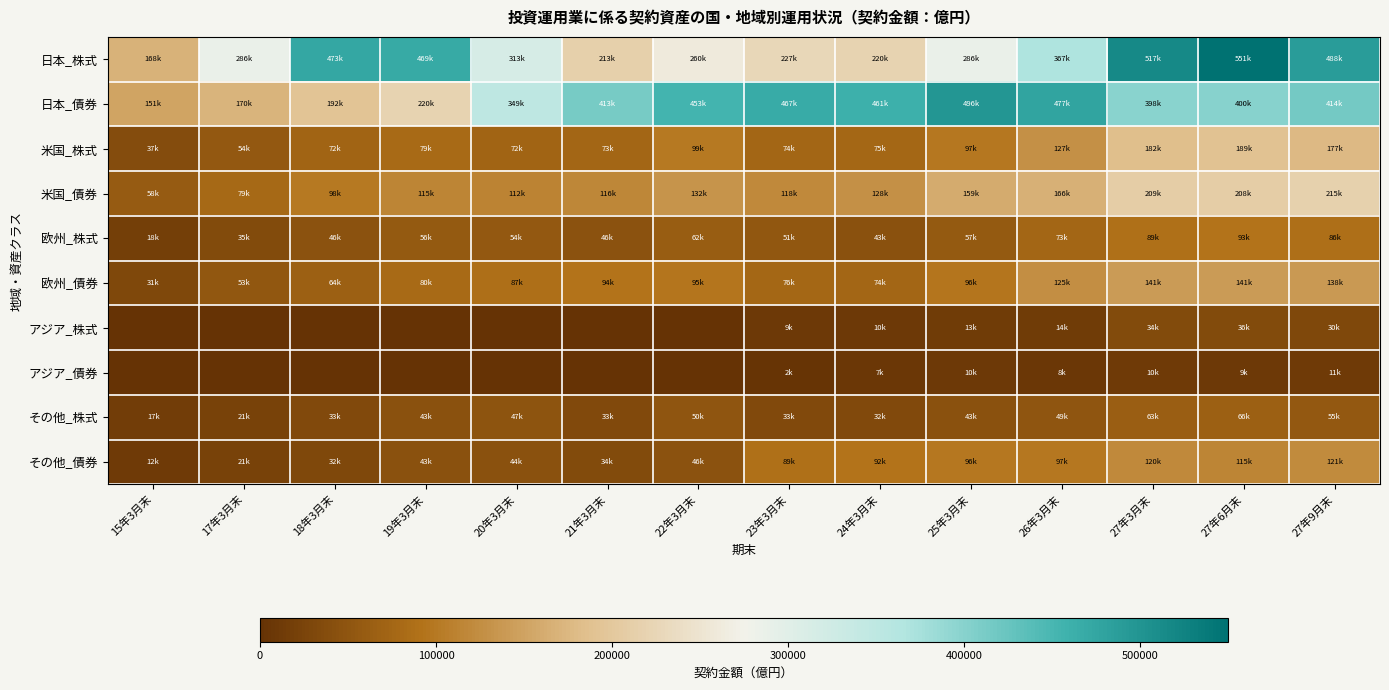

Which series has the largest total across all categories?

日本_債券